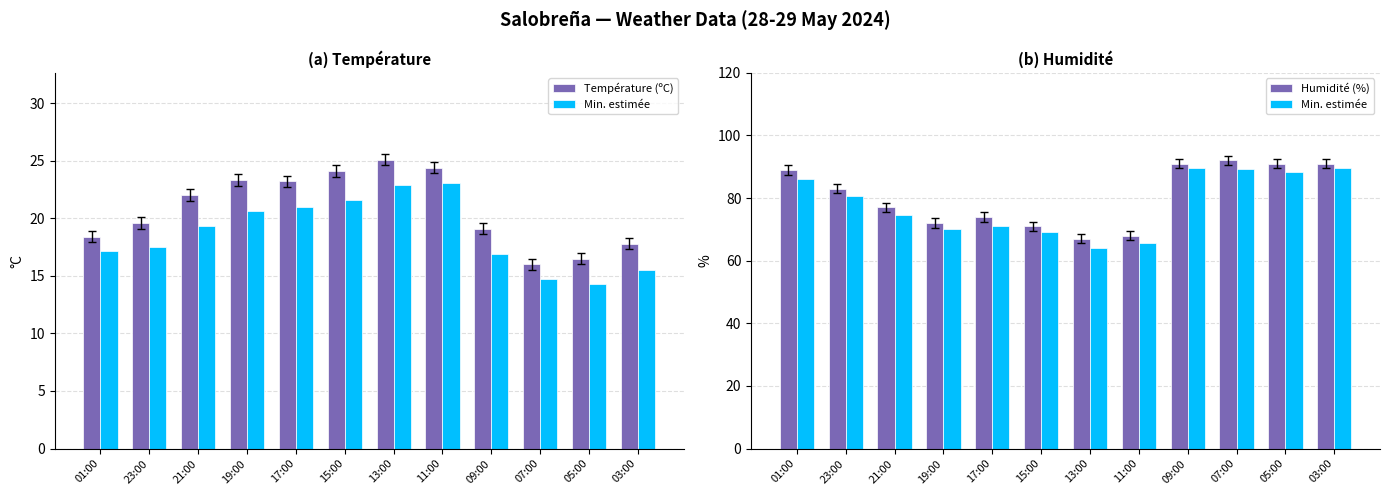

Which label corresponds to the largest value in the chart?

07:00